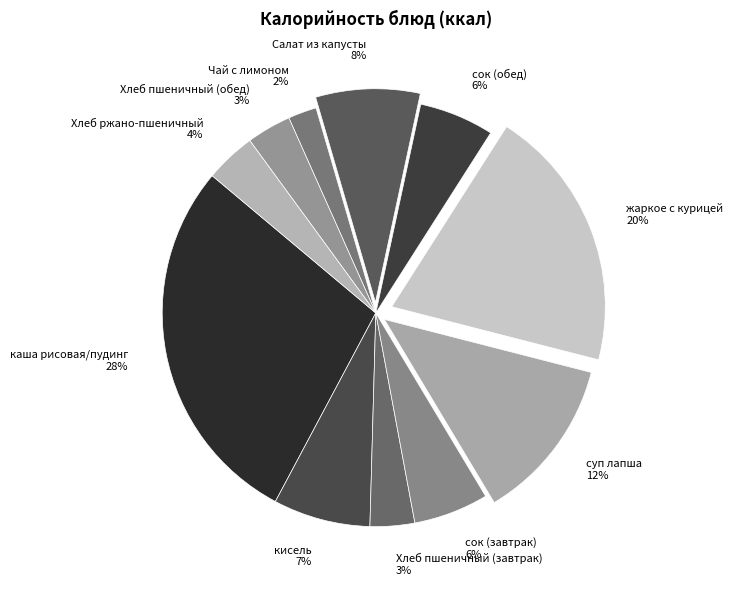

The жаркое с курицей slice represents 6% of the pie. True or false?

False